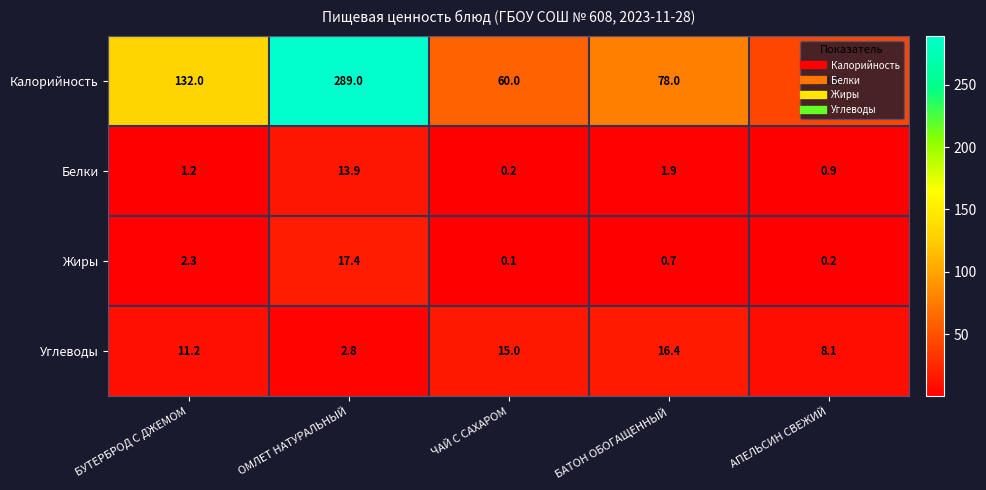

What is the difference between the Калорийность values at БАТОН ОБОГАЩЕННЫЙ and АПЕЛЬСИН СВЕЖИЙ?

35.0